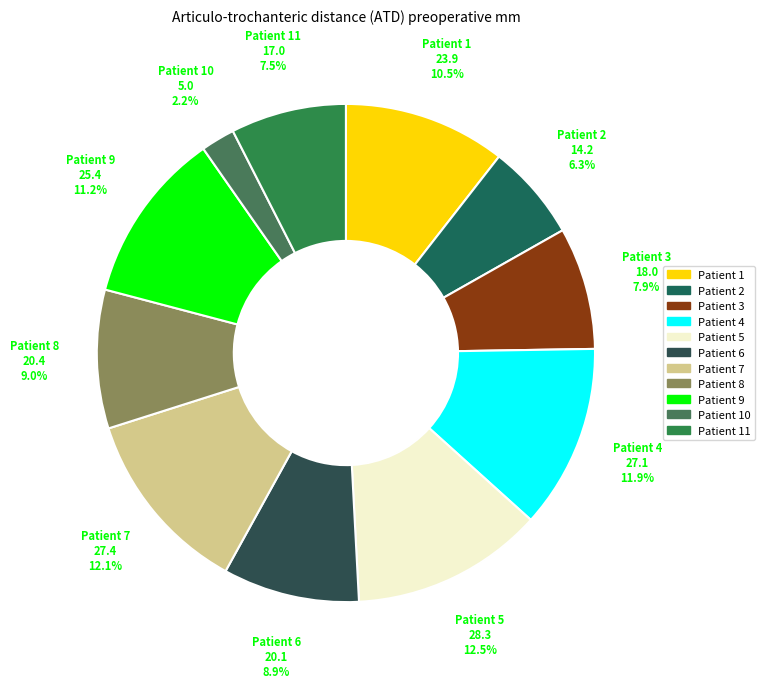

Count the number of slices in the pie.

11